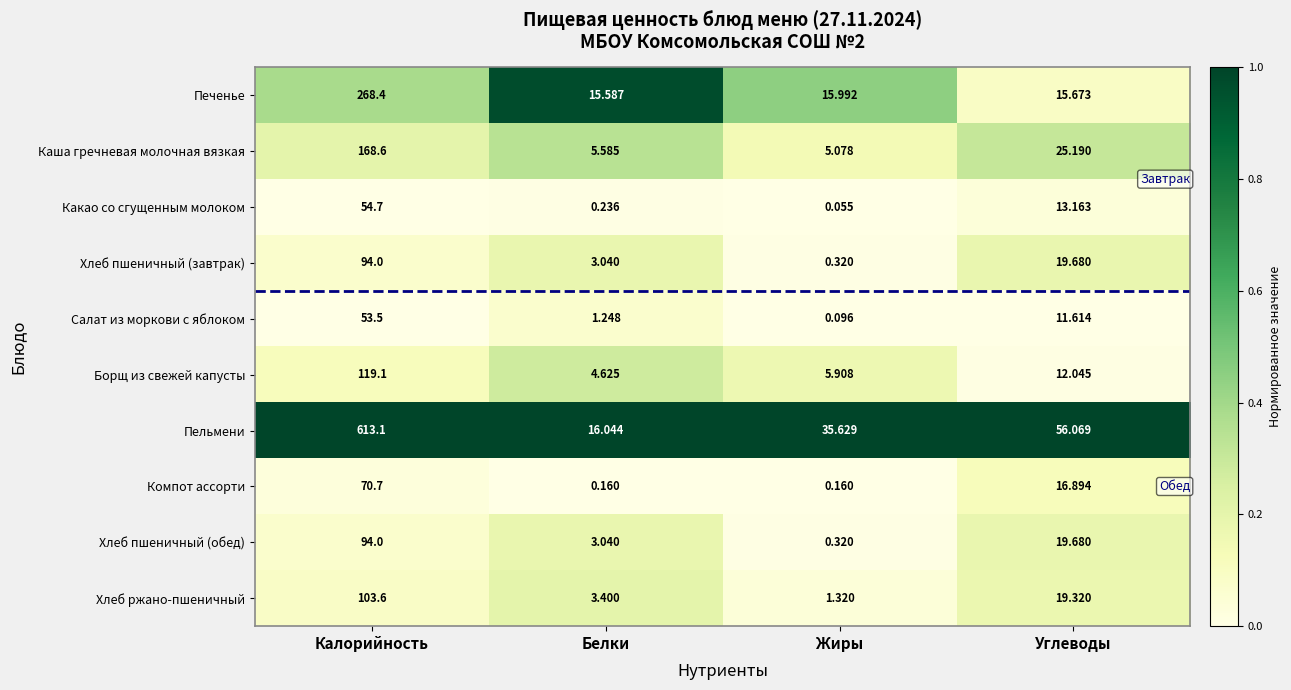

How many series are shown in this chart?

10